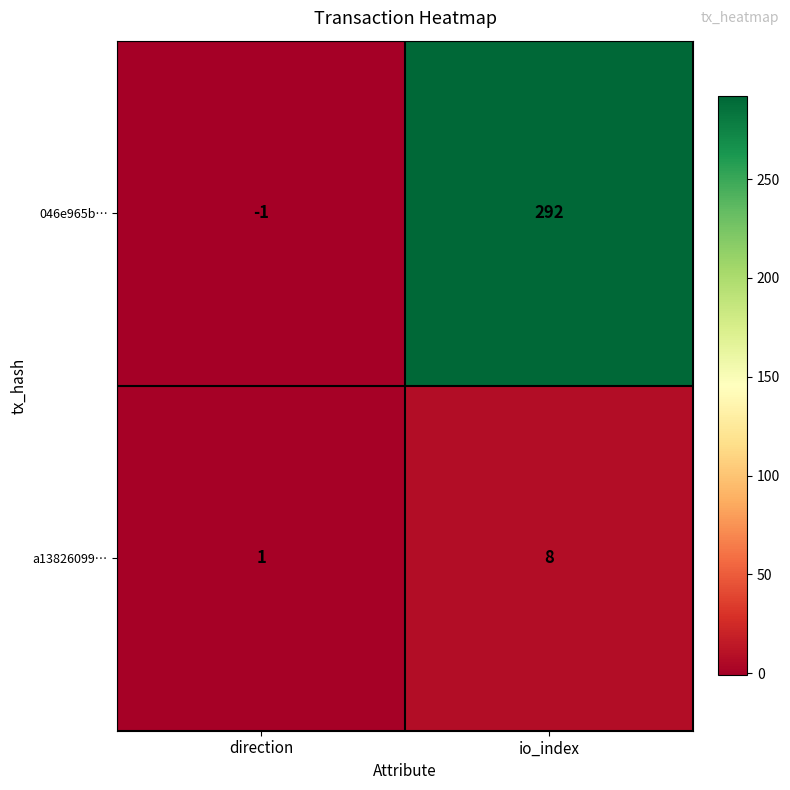

How many values in 046e965b… are above zero?

1